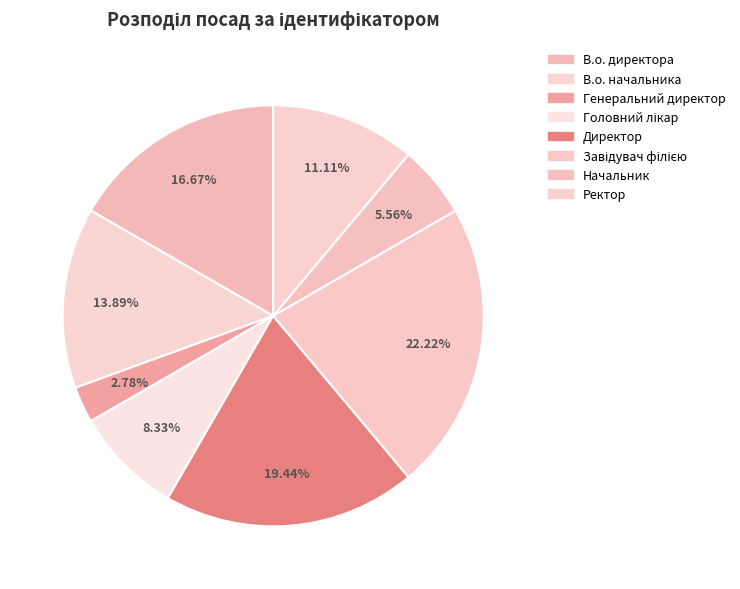

Does any single category account for the majority?

No